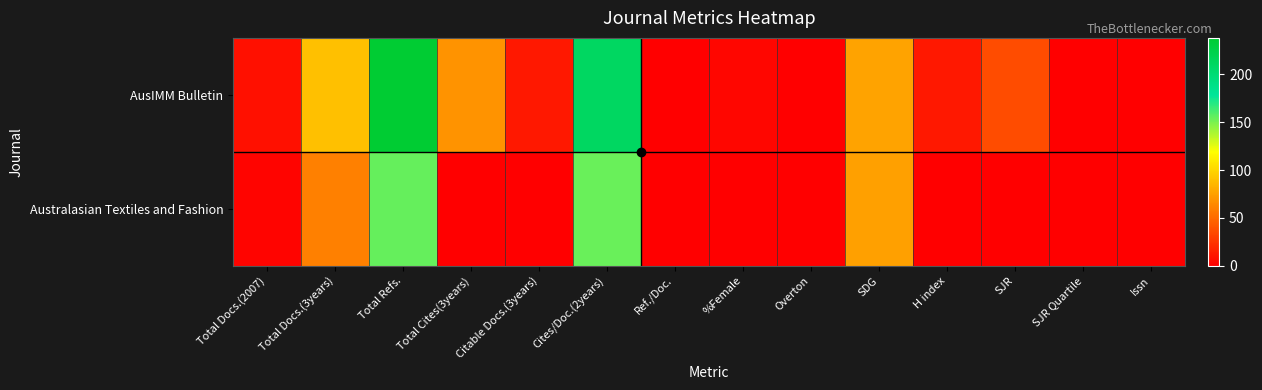

Count the number of categories in the chart.

14